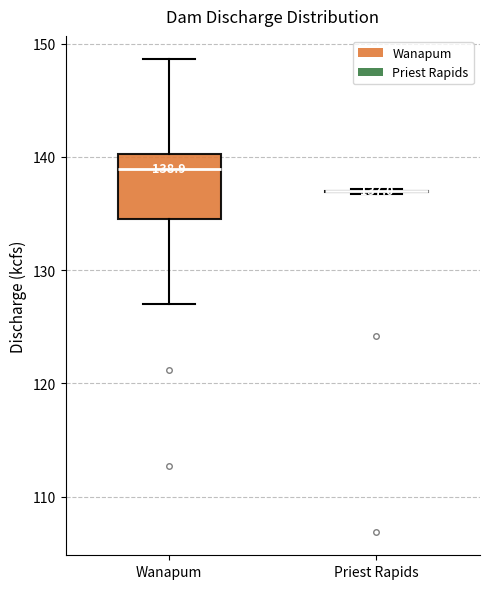

Which box is the tallest, from its lower edge to its upper edge?

Wanapum